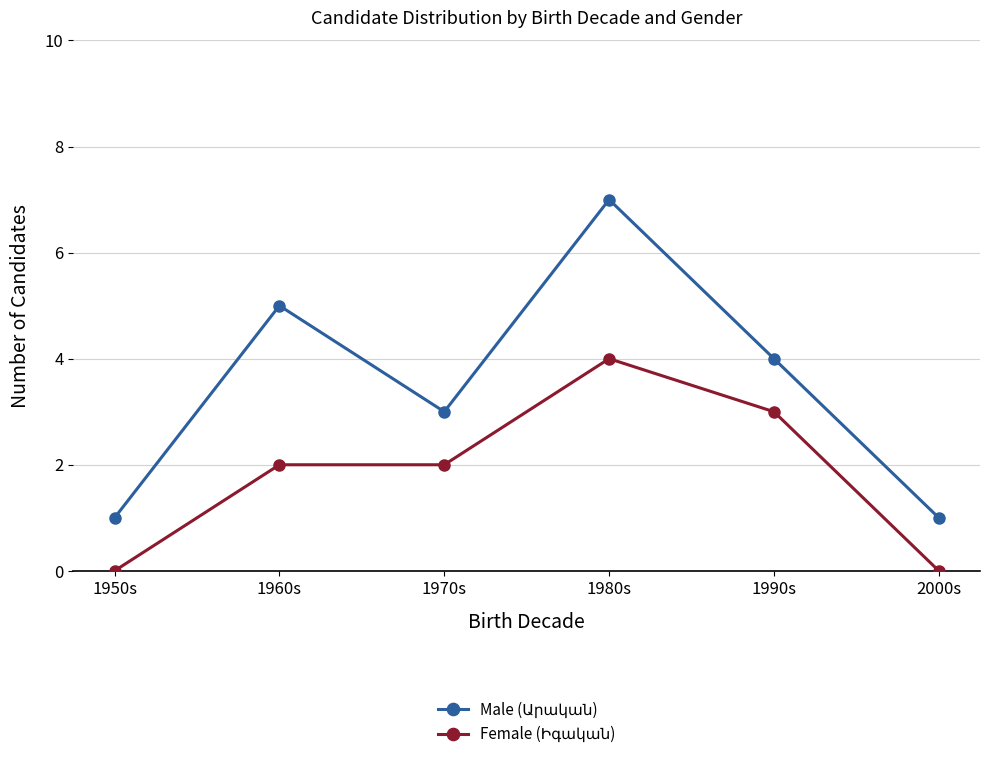

Which category has the highest value across all series?

1980s